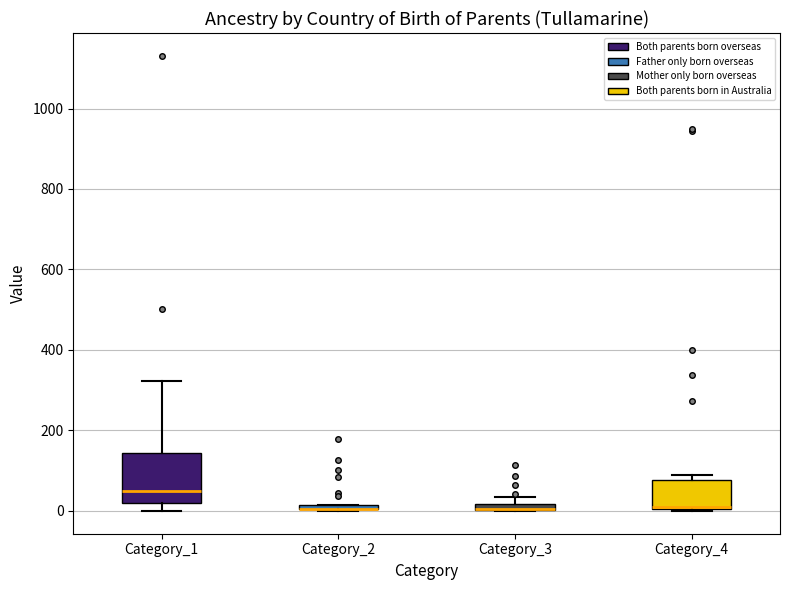

Where is the lower edge of the box for Category_1 on the y-axis? The values are not printed on the chart, so give them approximately, as read against the axis.

20